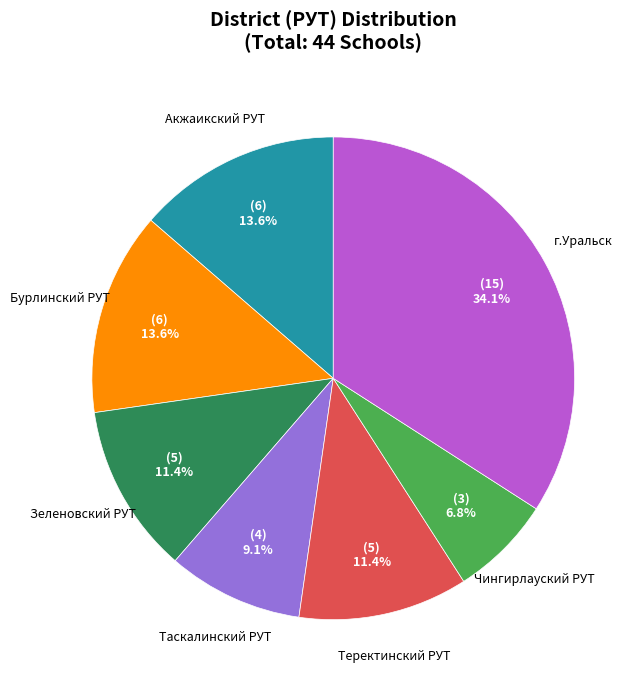

Is there any slice that represents more than half of the pie?

No